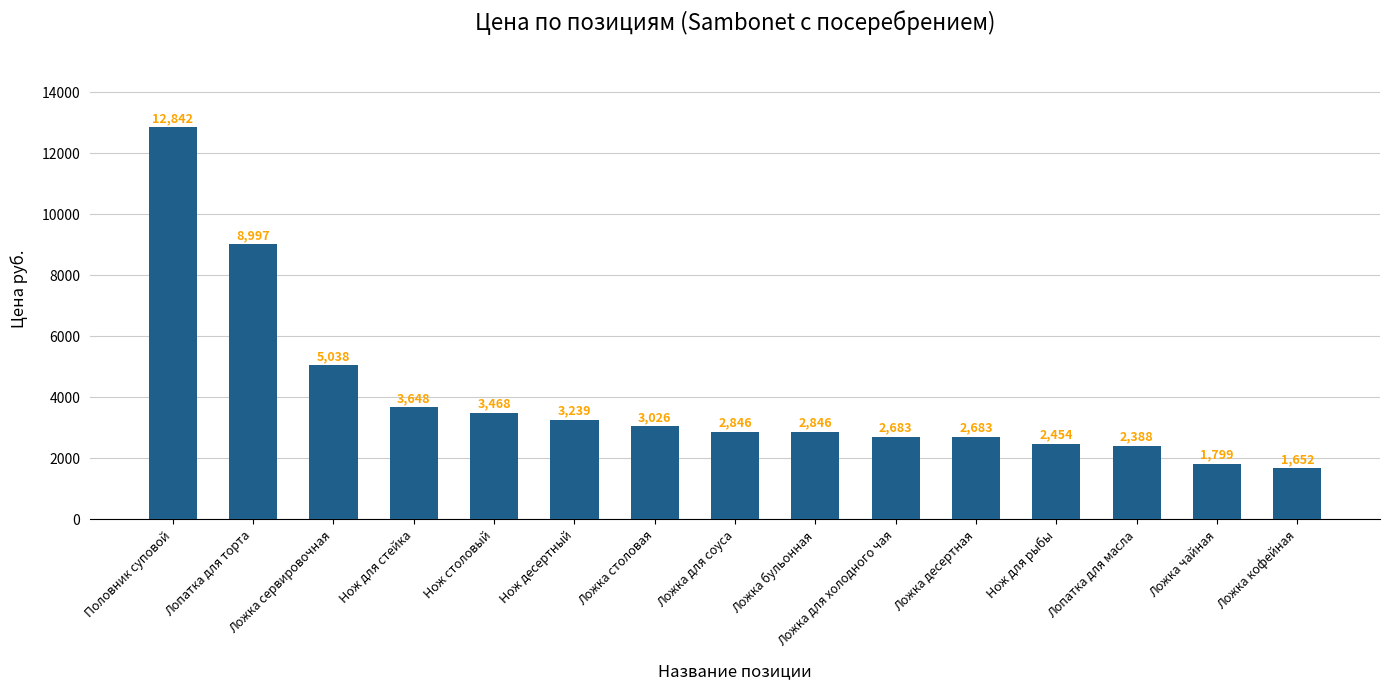

What is the label of the 6th bar from the left?

Нож десертный